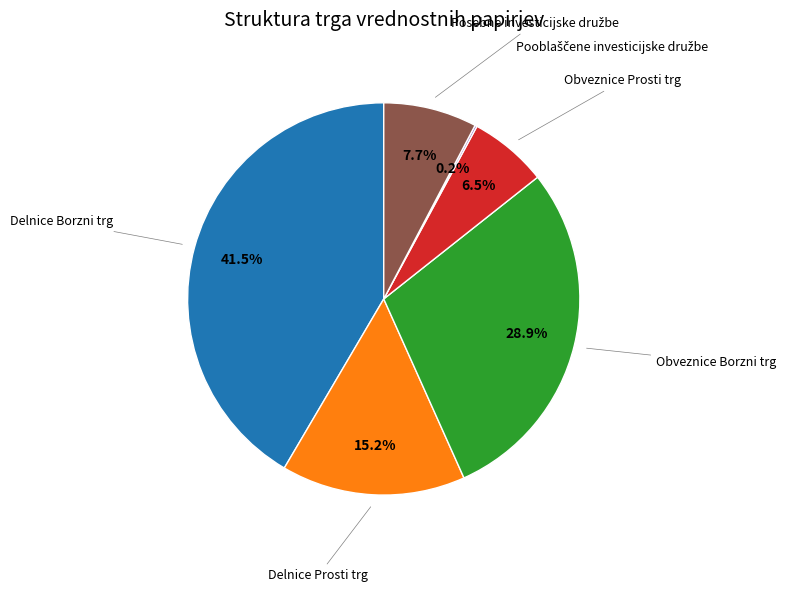

Is there any slice that represents more than half of the pie?

No